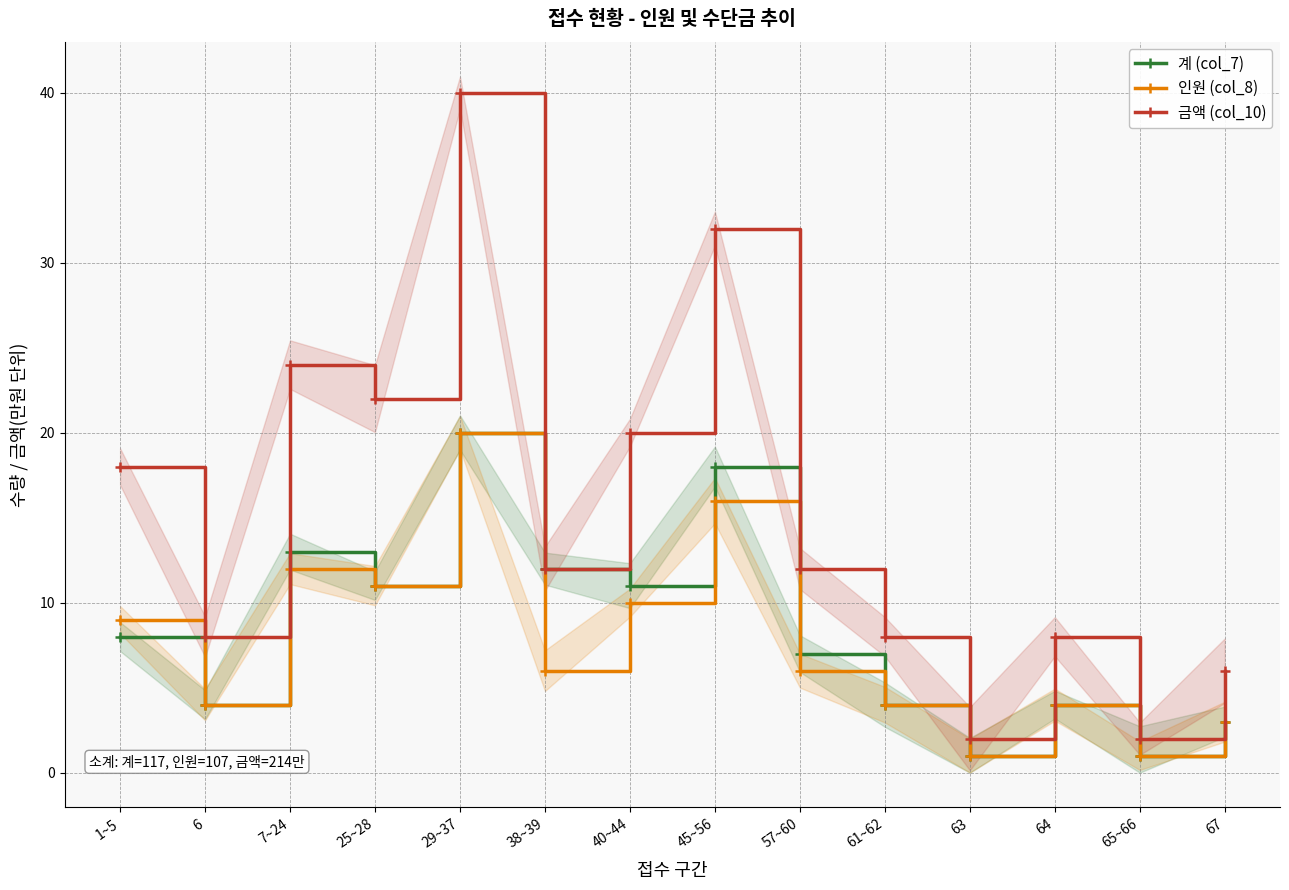

Which has a higher value, 25~28 or 67?

25~28